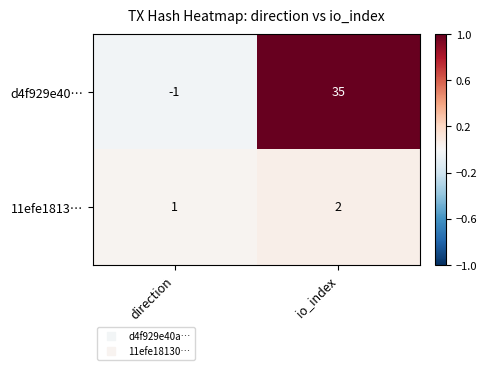

What is the difference between the maximum and minimum values in the d4f929e40… series?

36